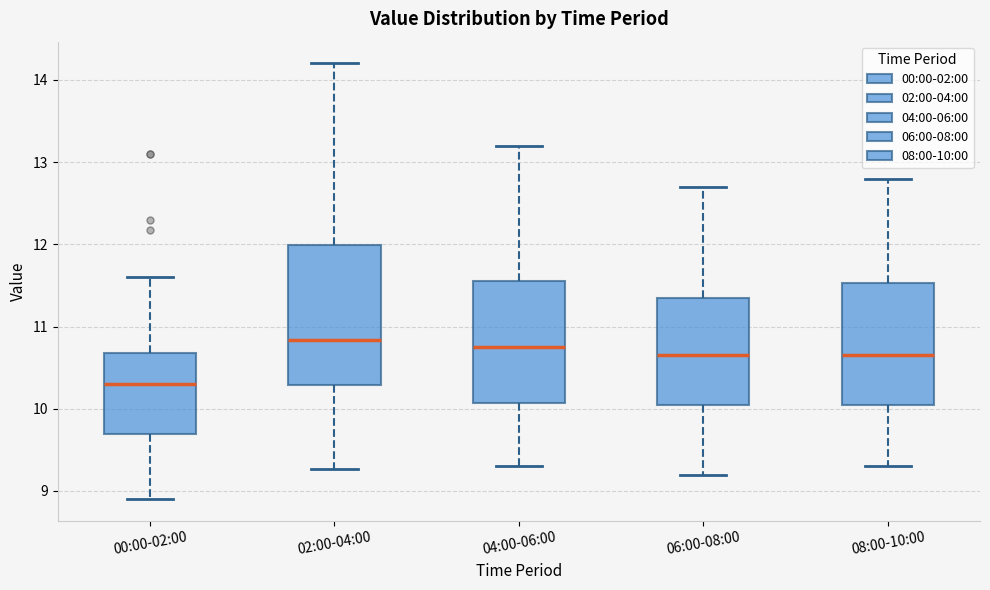

Reading left to right, read every box against the y-axis: the position of its median line, the range the box covers, and the ends of its whiskers. The values are not printed on the chart, so give them approximately, as read against the axis.

00:00-02:00: median 10.3, box 9.7 to 10.7, whiskers 8.9 to 11.6
02:00-04:00: median 10.8, box 10.3 to 12.0, whiskers 9.3 to 14.2
04:00-06:00: median 10.8, box 10.1 to 11.6, whiskers 9.3 to 13.2
06:00-08:00: median 10.7, box 10.1 to 11.4, whiskers 9.2 to 12.7
08:00-10:00: median 10.7, box 10.1 to 11.5, whiskers 9.3 to 12.8